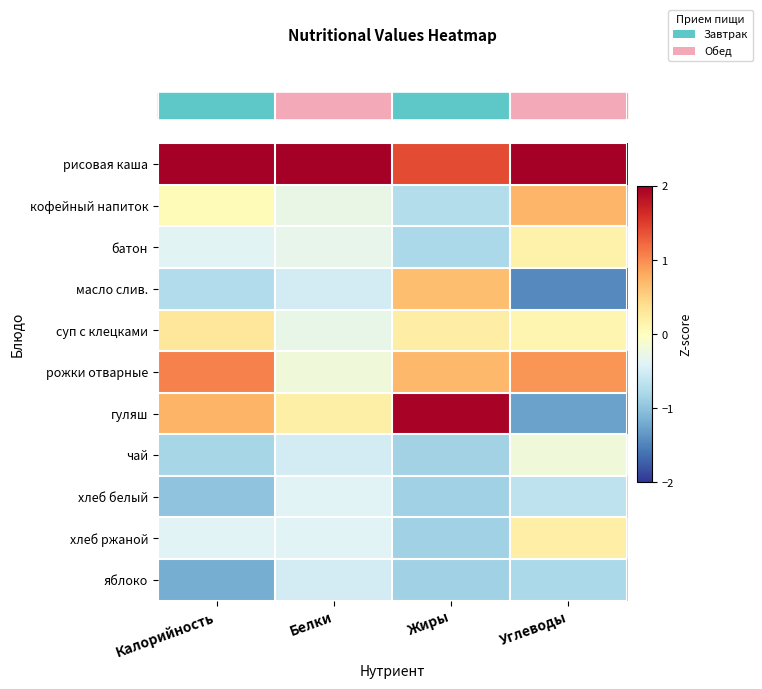

Which category has the highest value across all series?

Белки